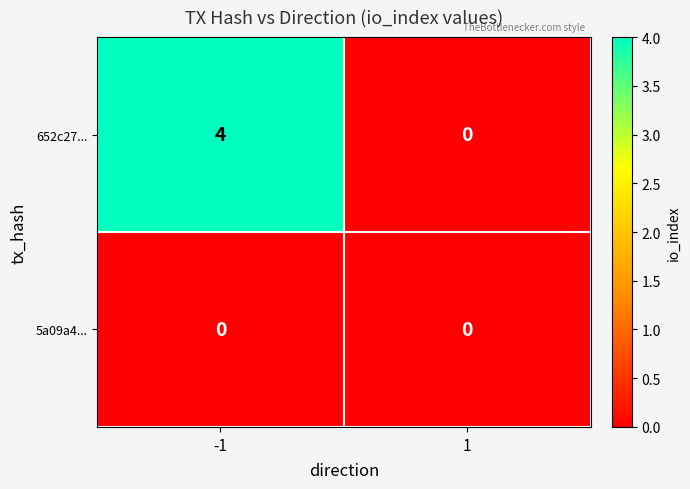

True or false: 652c27... has a value of 2 at -1.

False